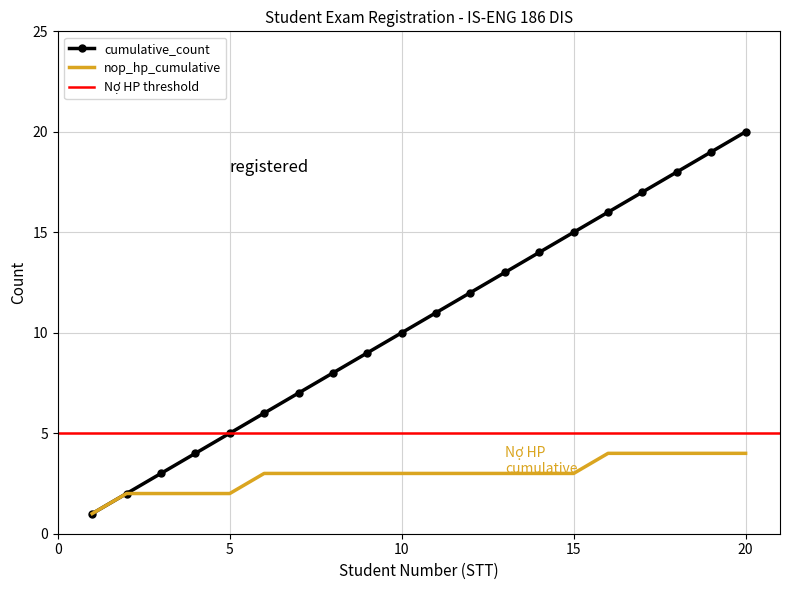

True or false: nop_hp_cumulative has a value of 2 at 3.

True